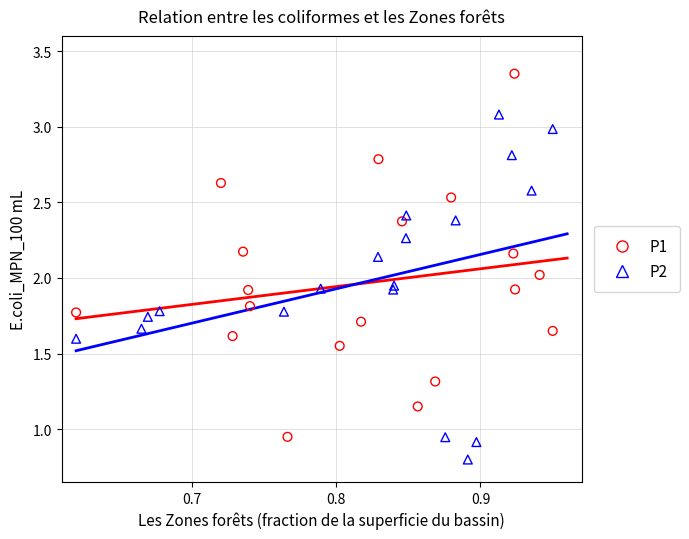

Which series reaches the minimum Y coordinate?

P2